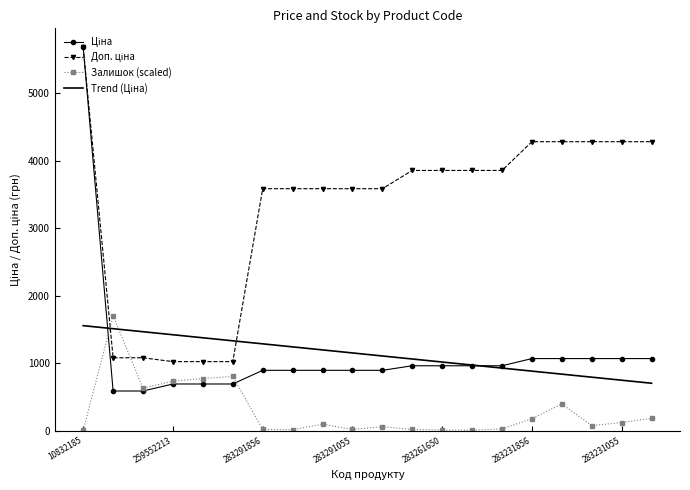

What is the greatest value displayed?

5673.8